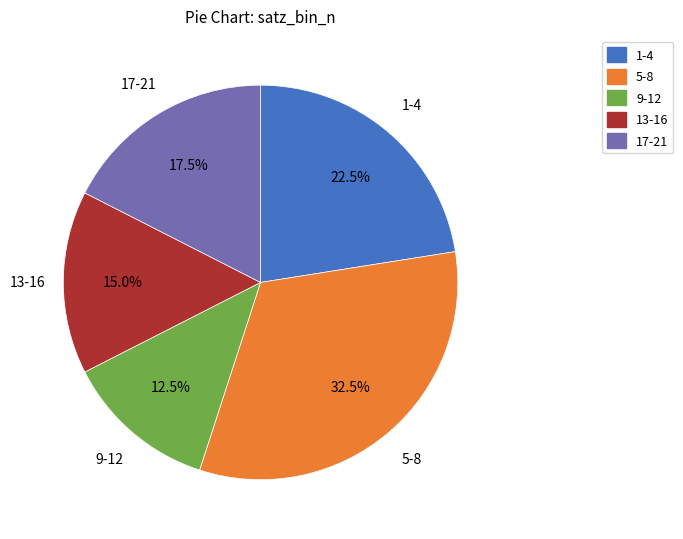

How many segments does this pie chart have?

5